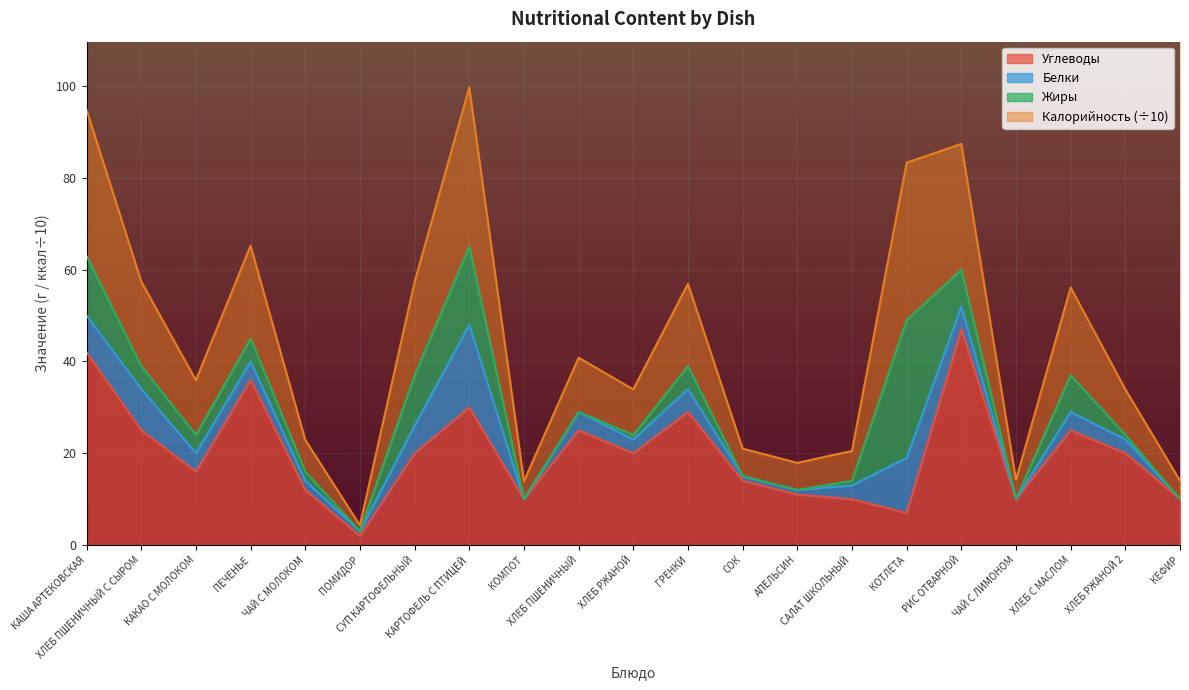

What is the maximum value for Калорийность?

99.7